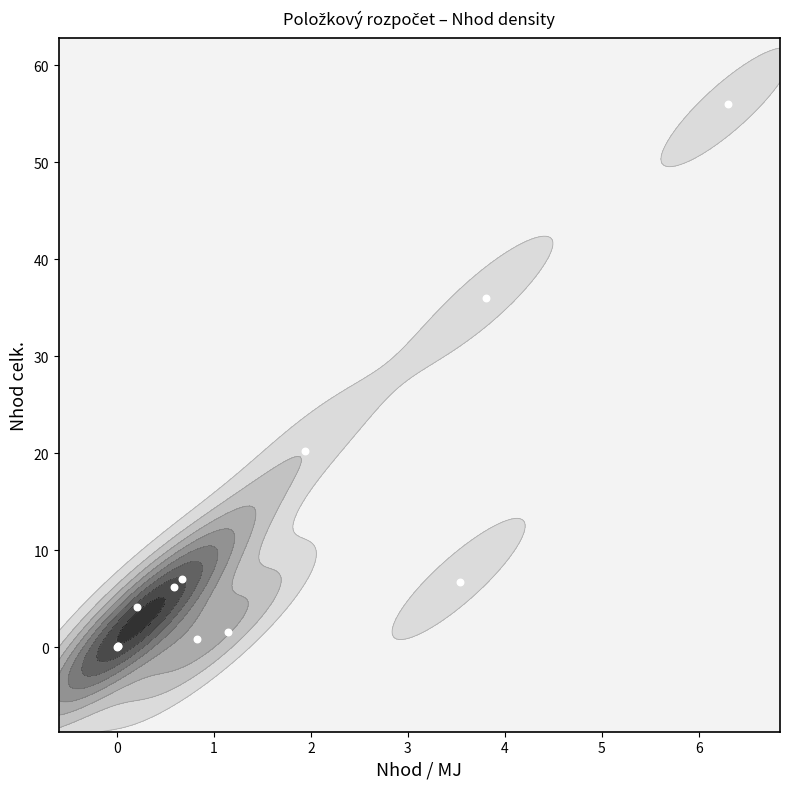

The value at 1 is 86.0. True or false?

False